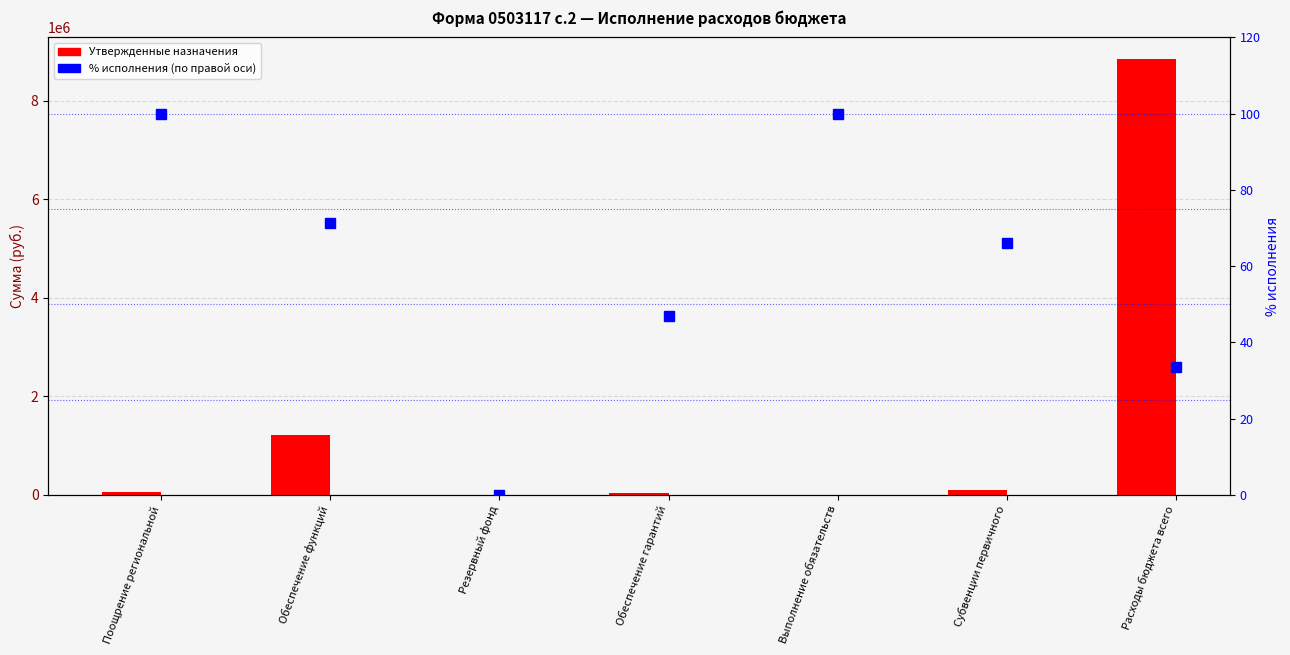

What is the label of the 6th bar from the right?

Обеспечение функций